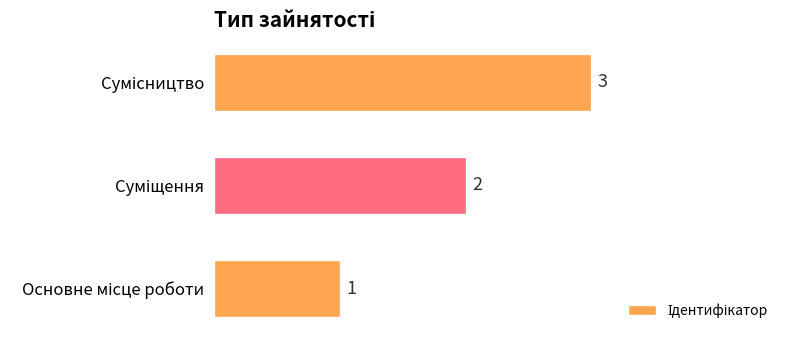

What is the greatest value displayed?

3